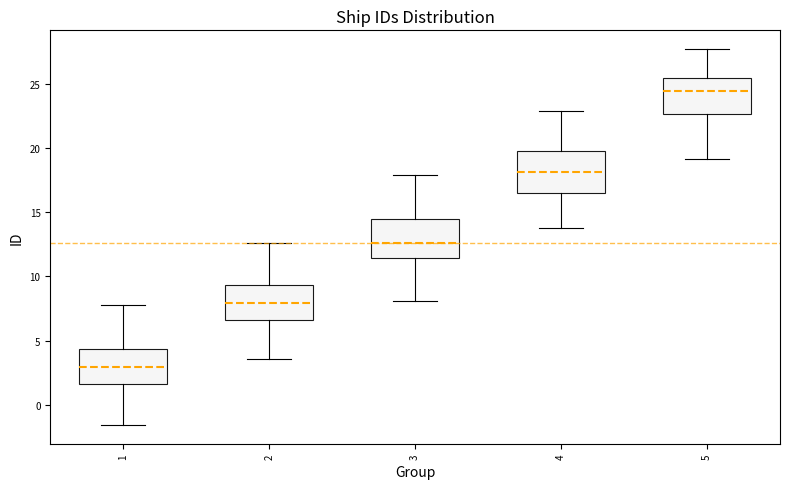

Where does the median line of the box at x = 5 sit on the y-axis? The values are not printed on the chart, so give them approximately, as read against the axis.

24.5